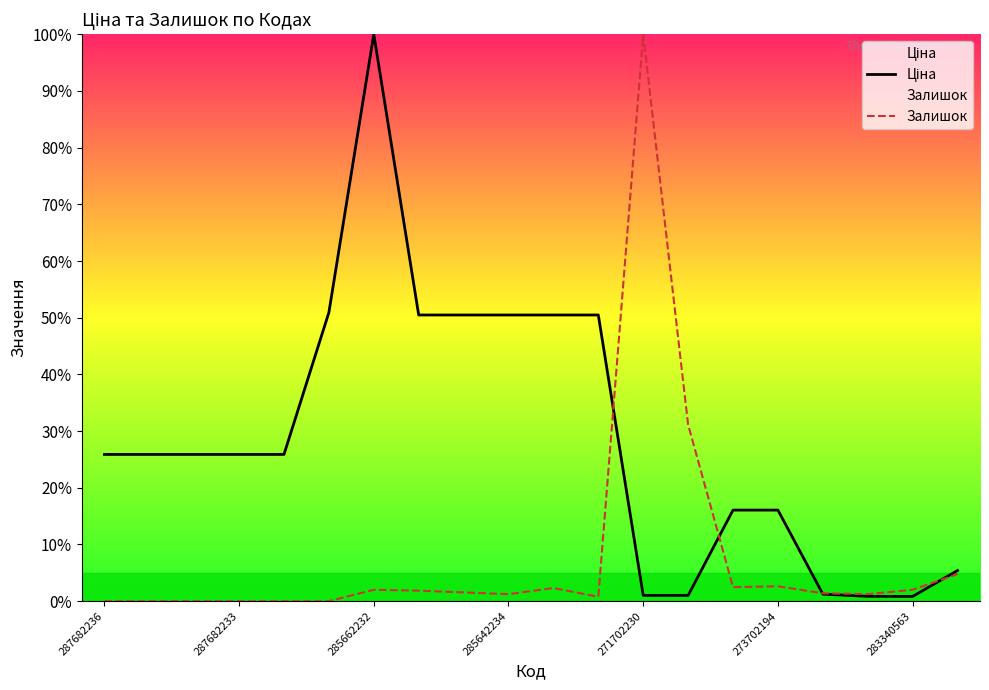

Is it true that Ціна equals 50.5 at 11?

True